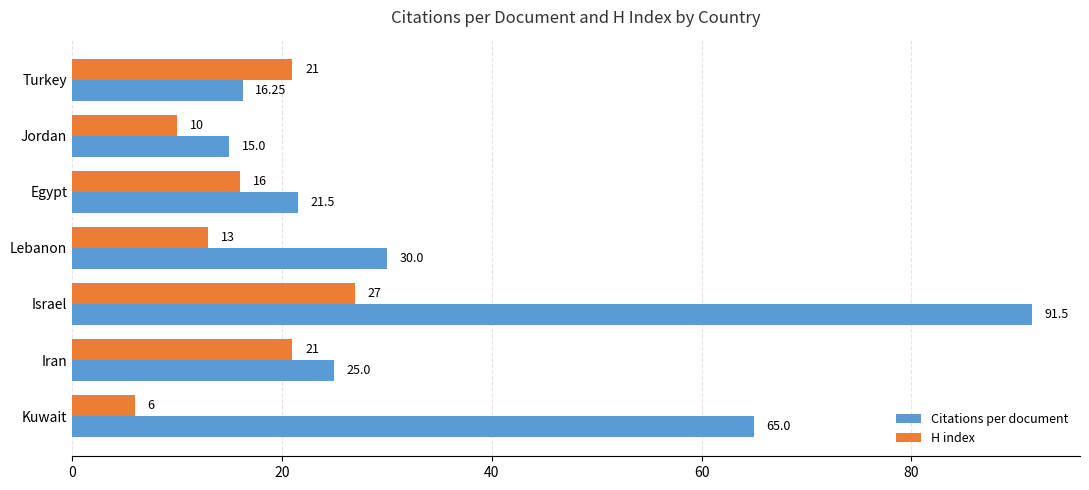

List the series in order of their peak value, highest first.

Citations per document, H index